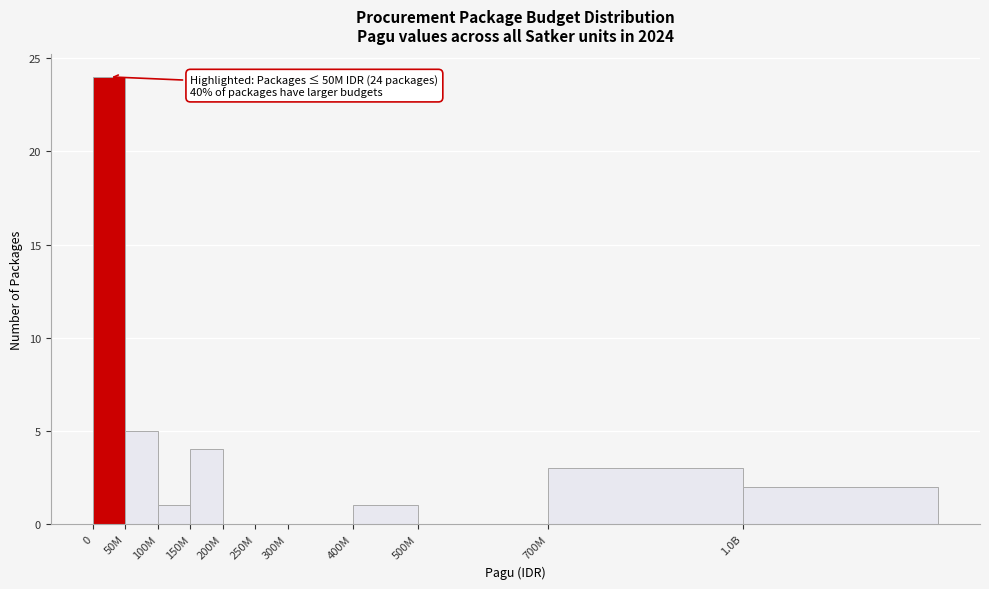

Reading left to right, list all the values displayed in this chart.

0=24	50M=5	100M=1	150M=4	200M=0	250M=0	300M=0	400M=1	500M=0	700M=3	1.0B=2